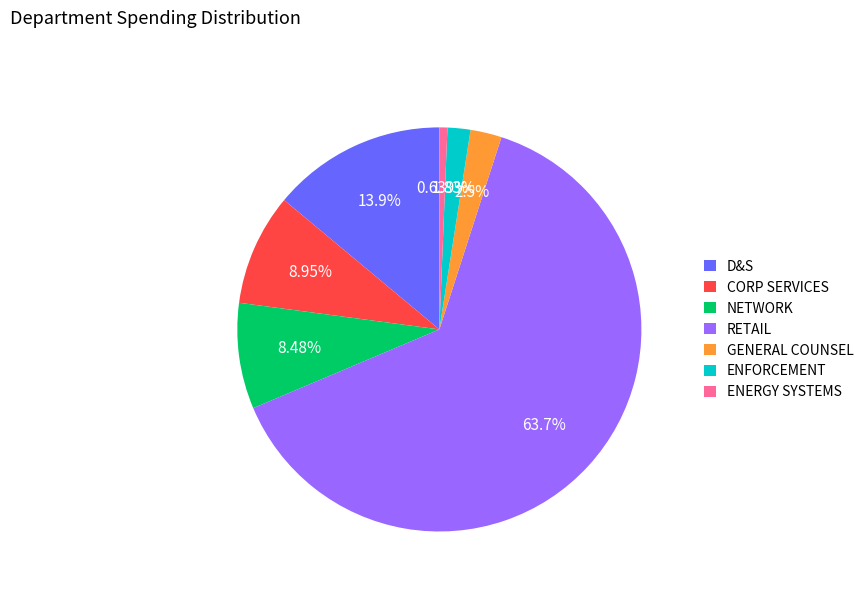

Do NETWORK and ENERGY SYSTEMS together represent more than half of the pie?

No